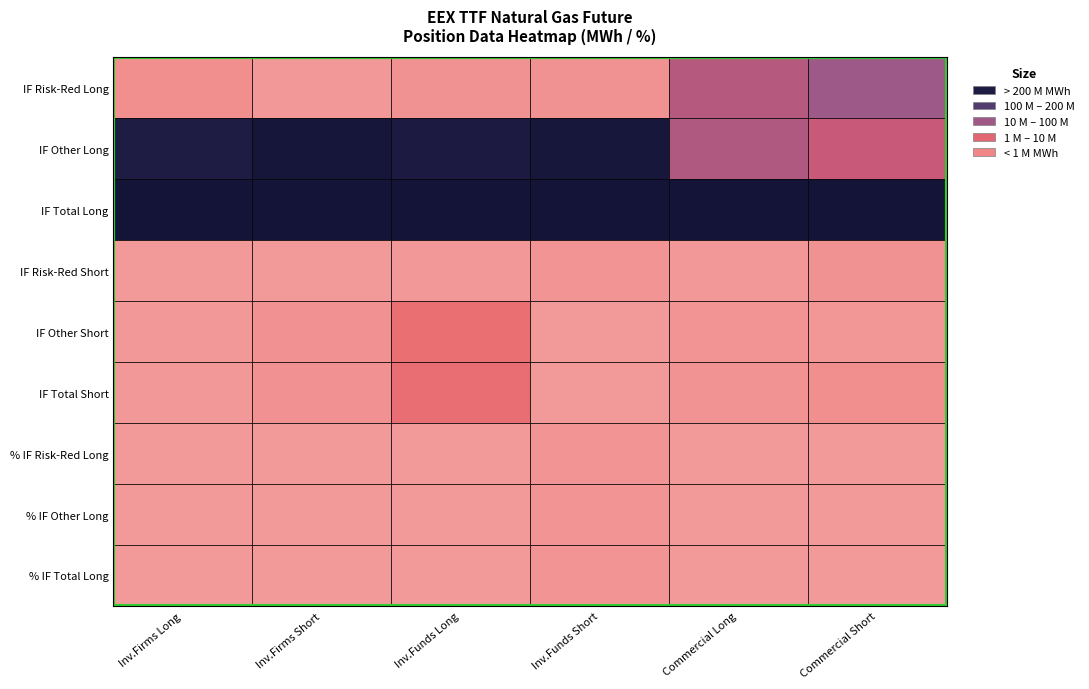

What is the average value of the Commercial Short series?

57030471.4